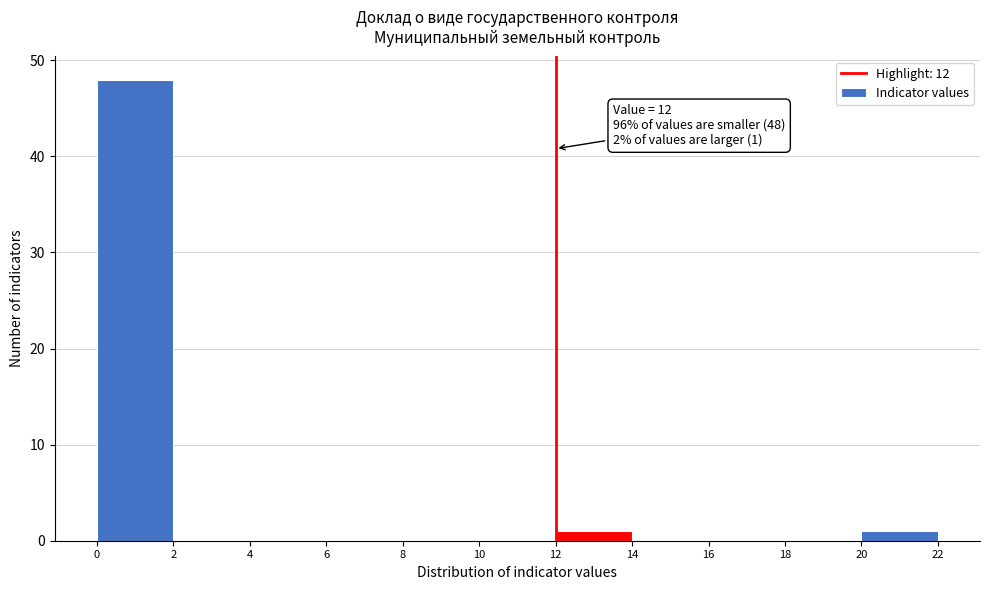

Over which range of the x-axis is the bar tallest?

0 to 2